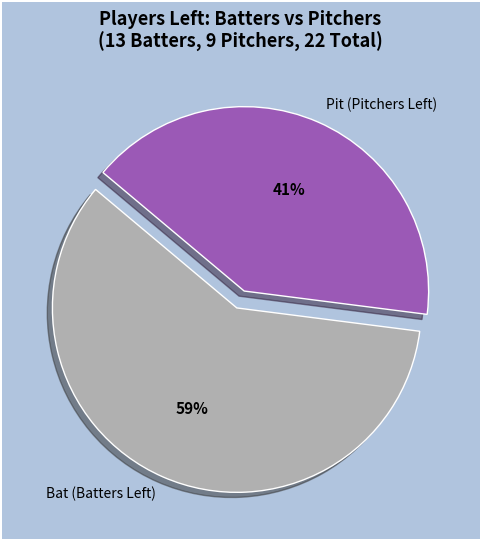

Which category has the biggest portion of the pie?

Bat (Batters Left)